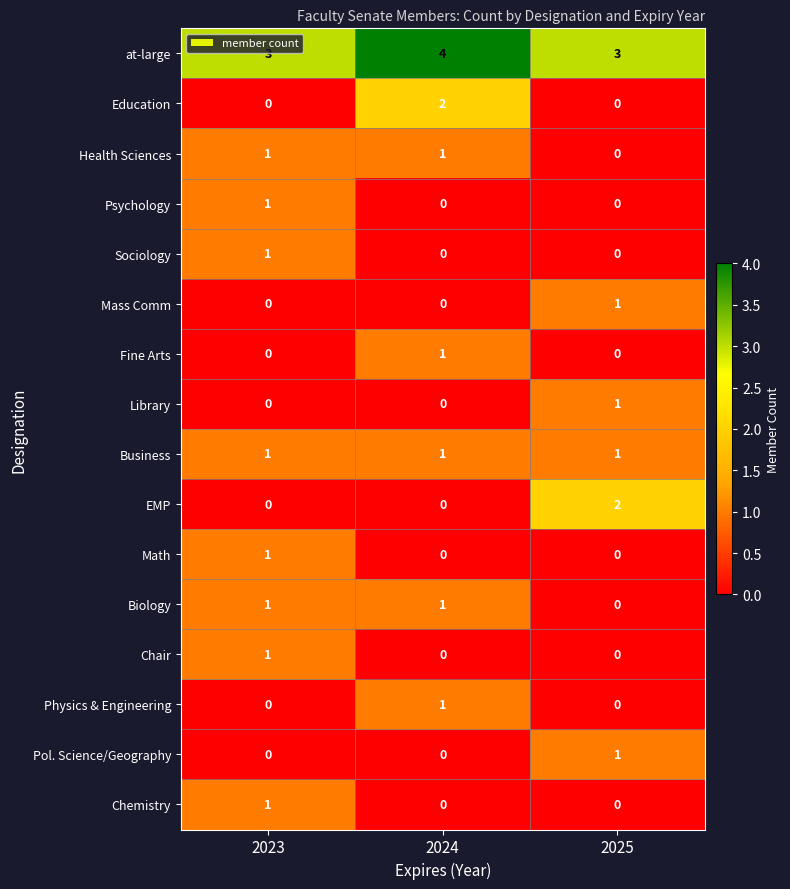

Which category has the highest value in the Chair series?

2023